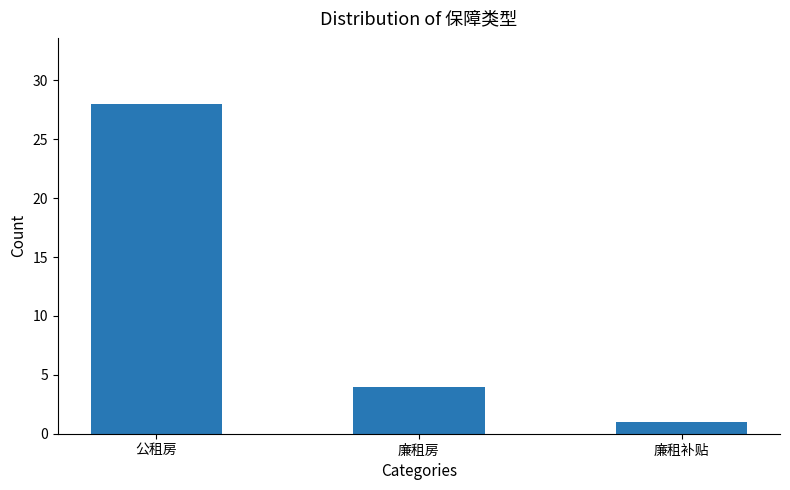

Does the chart contain stacked bars?

No